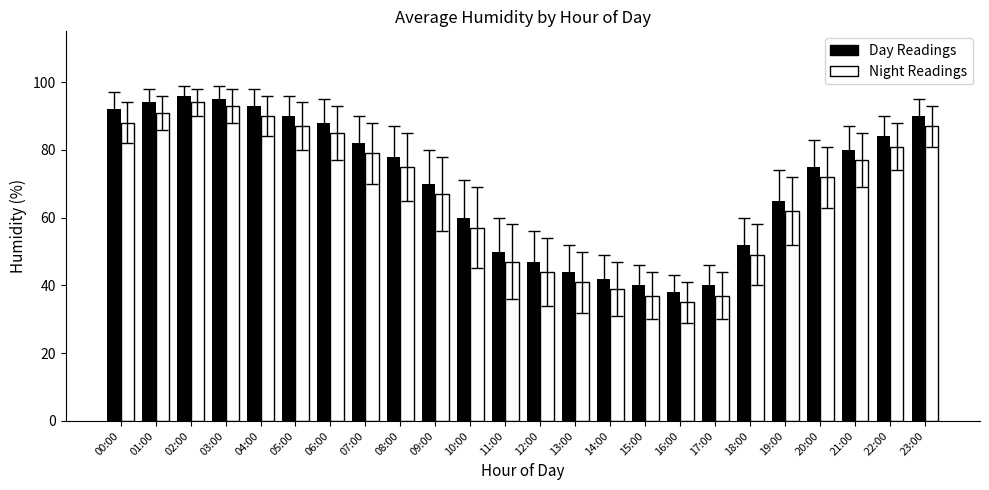

What is the label of the 15th bar from the left?

14:00